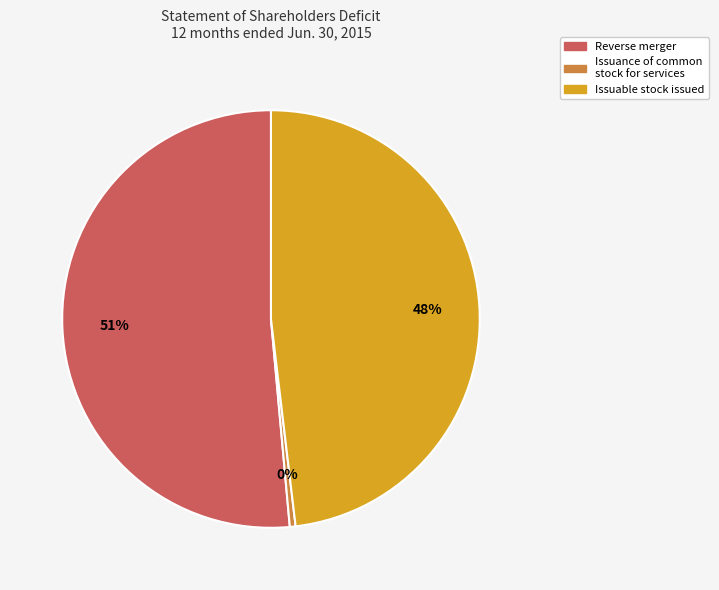

Rank the categories by value from highest to lowest.

Reverse merger, Issuable stock issued, Issuance of common stock for services